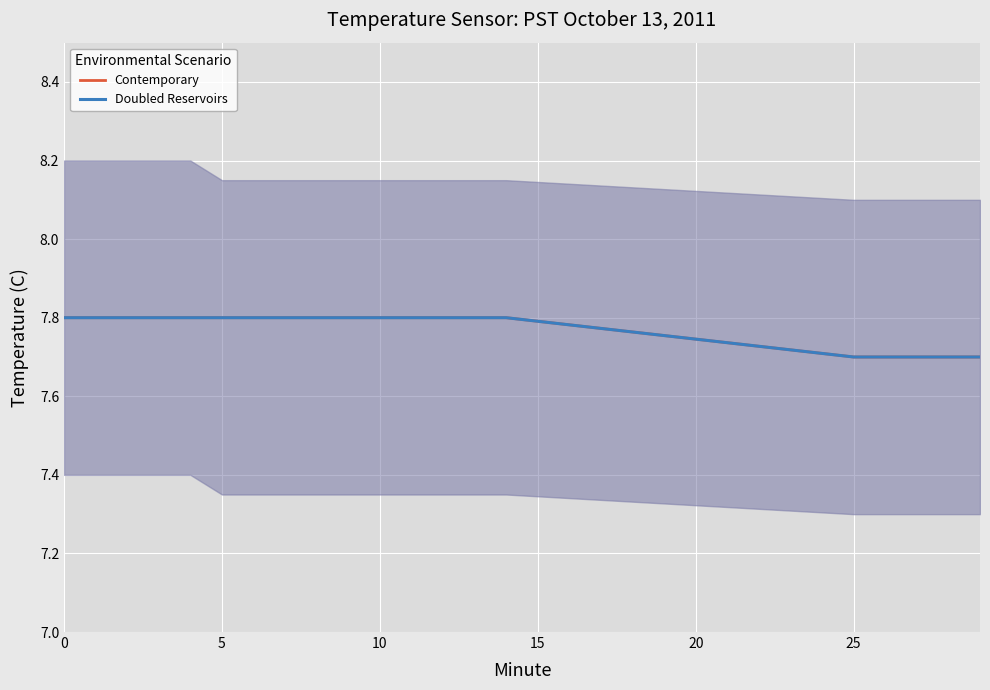

What is the sum of all Doubled Reservoirs values?

155.5